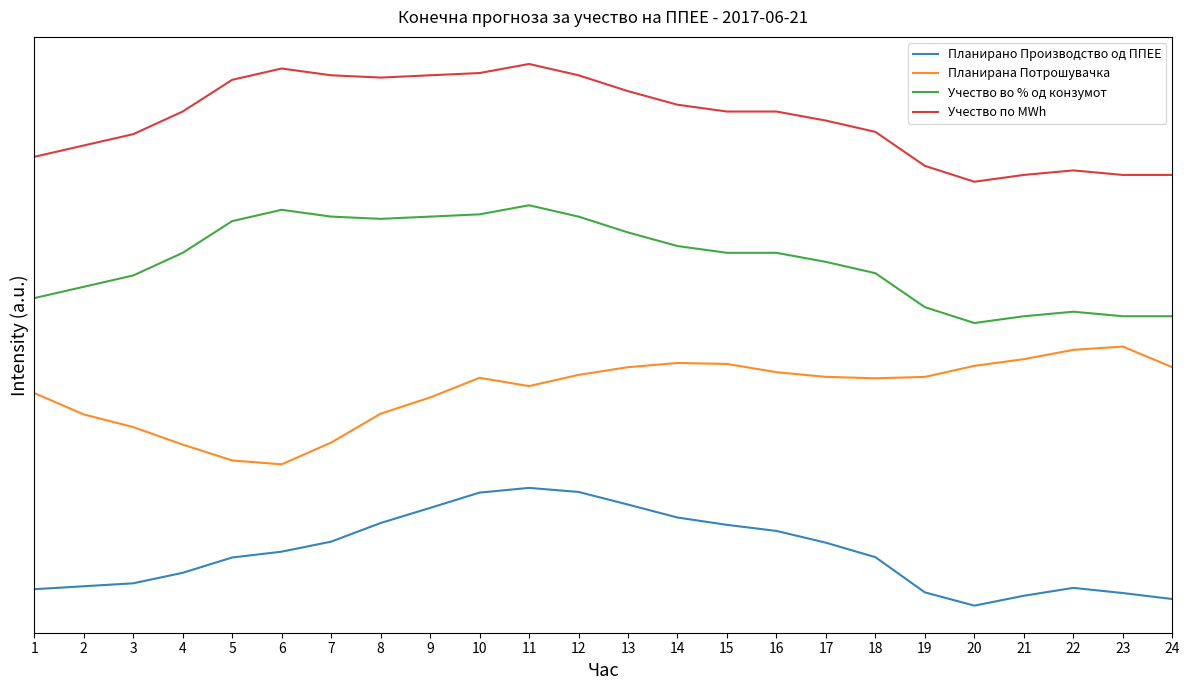

At which category does Учество во % од конзумот reach its first local peak?

6